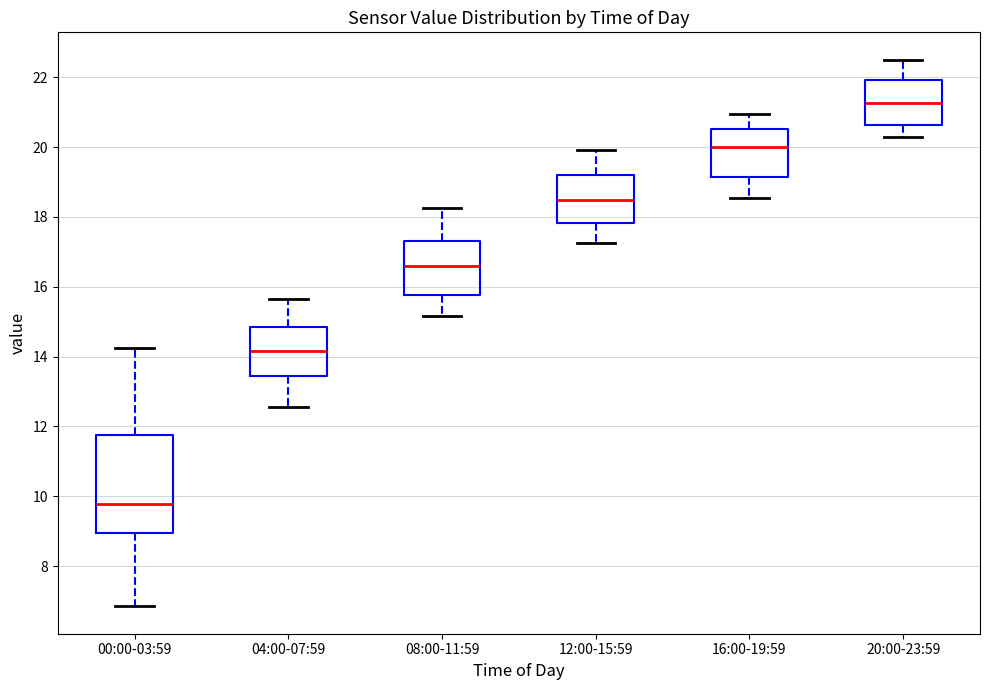

Where is the lower edge of the box for 08:00-11:59 on the y-axis? The values are not printed on the chart, so give them approximately, as read against the axis.

15.8